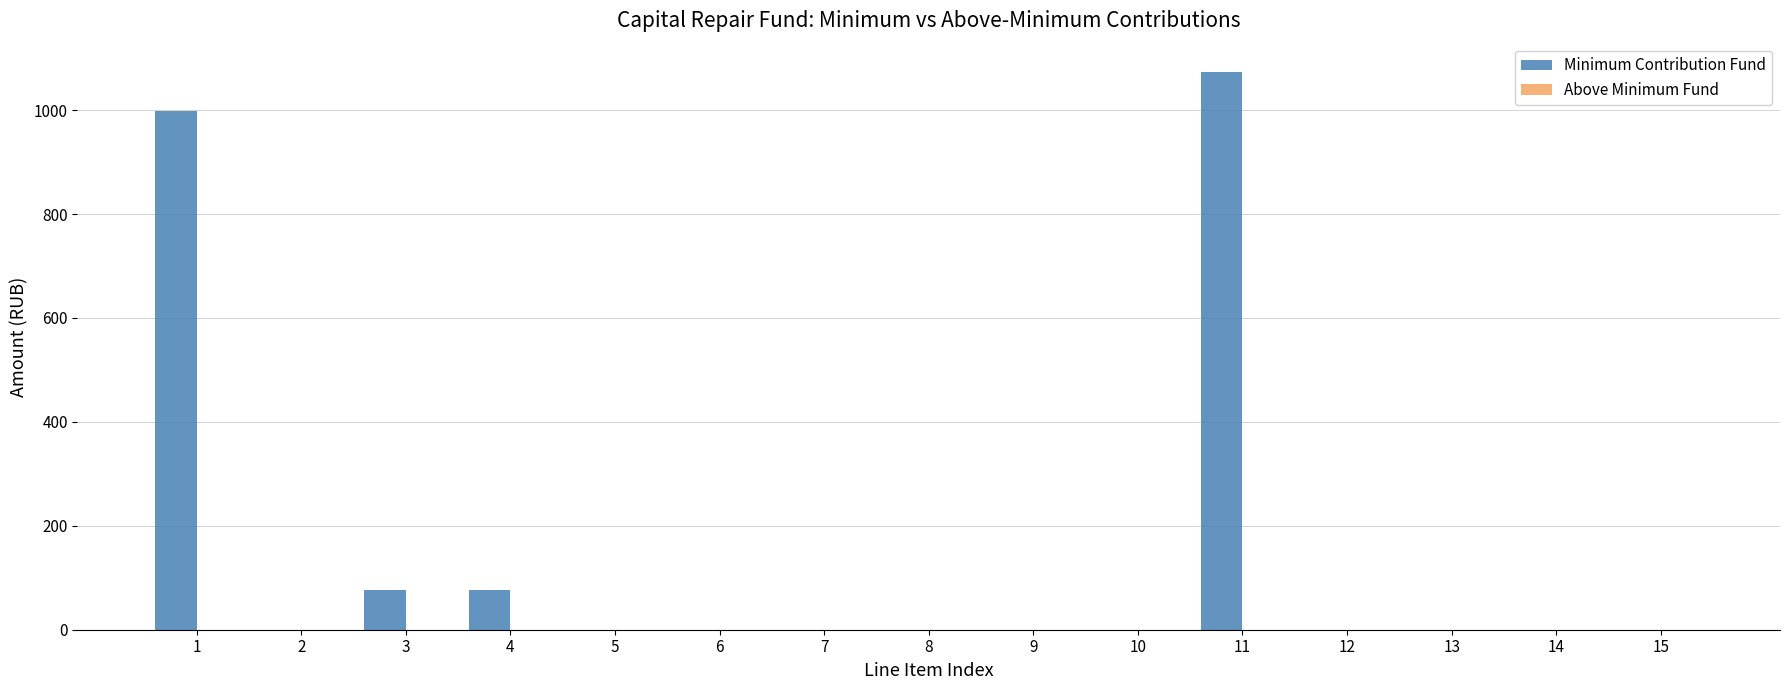

What is the sum of the values at 1 and 6?

997.6